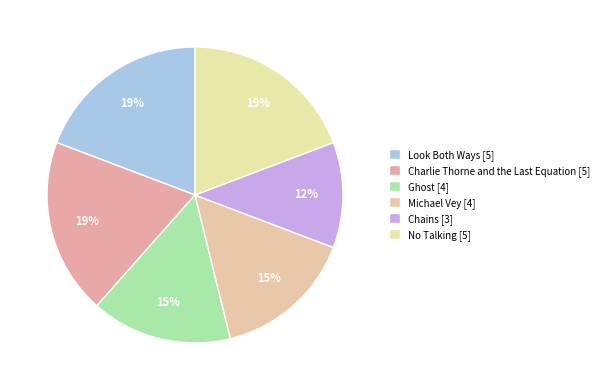

Do No Talking and Look Both Ways together represent more than half of the pie?

No